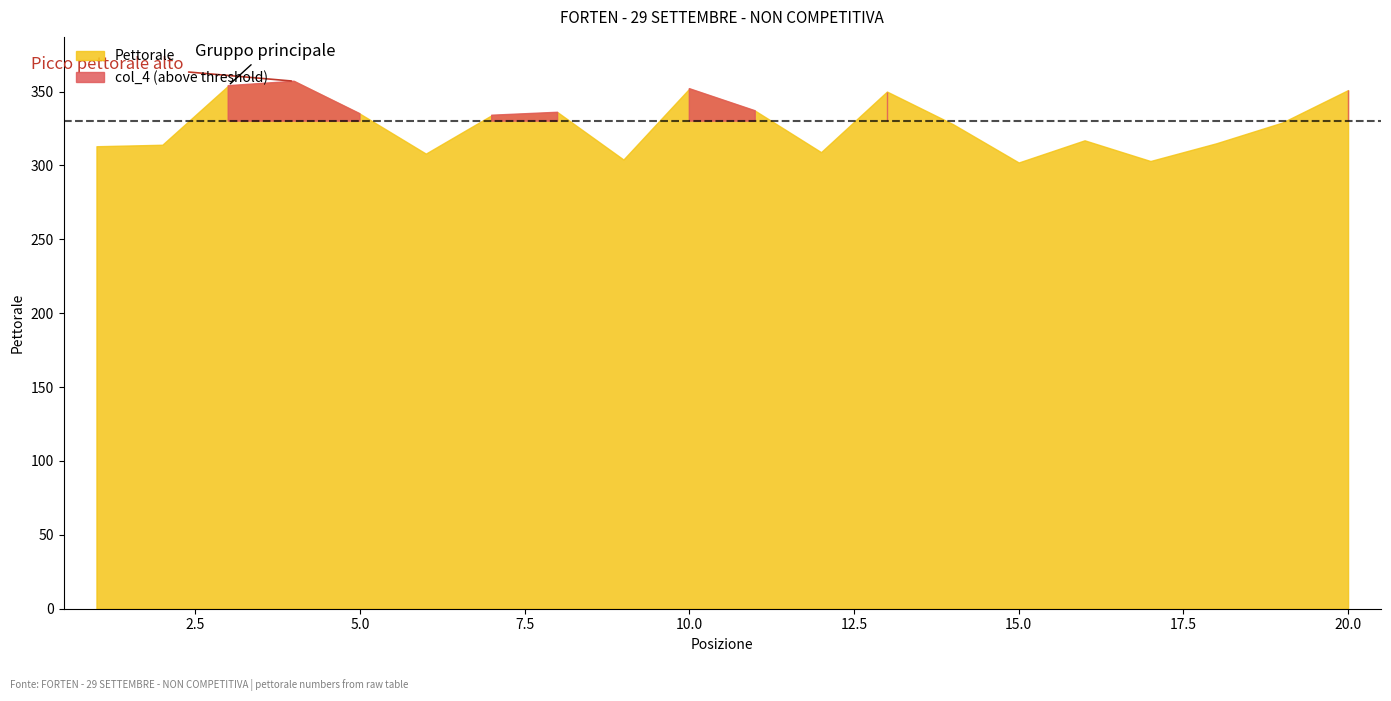

Reading right to left, extract all data points from this chart.

Pettorale: 20=351	19=329	18=315	17=303	16=317	15=302	14=328	13=350	12=309	11=337	10=352	9=304	8=336	7=334	6=308	5=335	4=357	3=354	2=314	1=313
col_4: 20=351	19=329	18=315	17=303	16=317	15=302	14=328	13=350	12=309	11=337	10=352	9=304	8=336	7=334	6=308	5=335	4=357	3=354	2=314	1=313